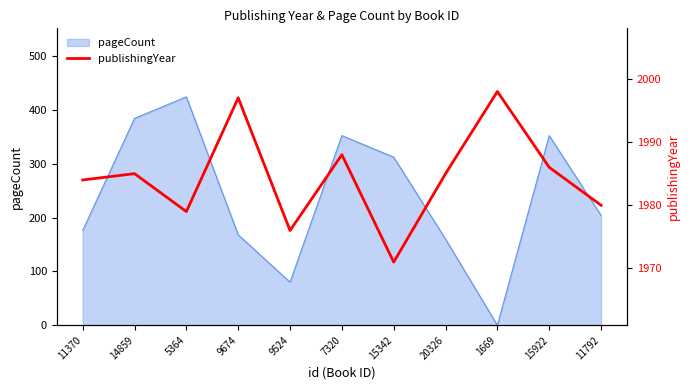

How many points are higher than both their immediate neighbors (excluding endpoints)?

4